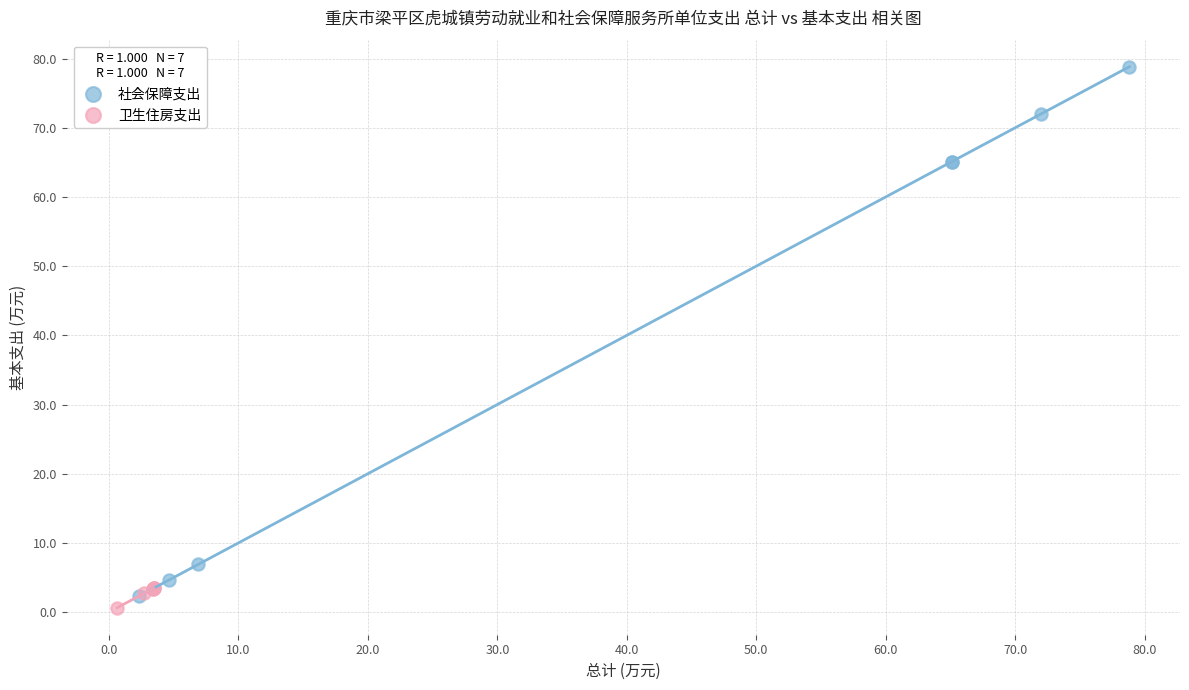

Which series reaches the maximum Y coordinate?

社会保障支出